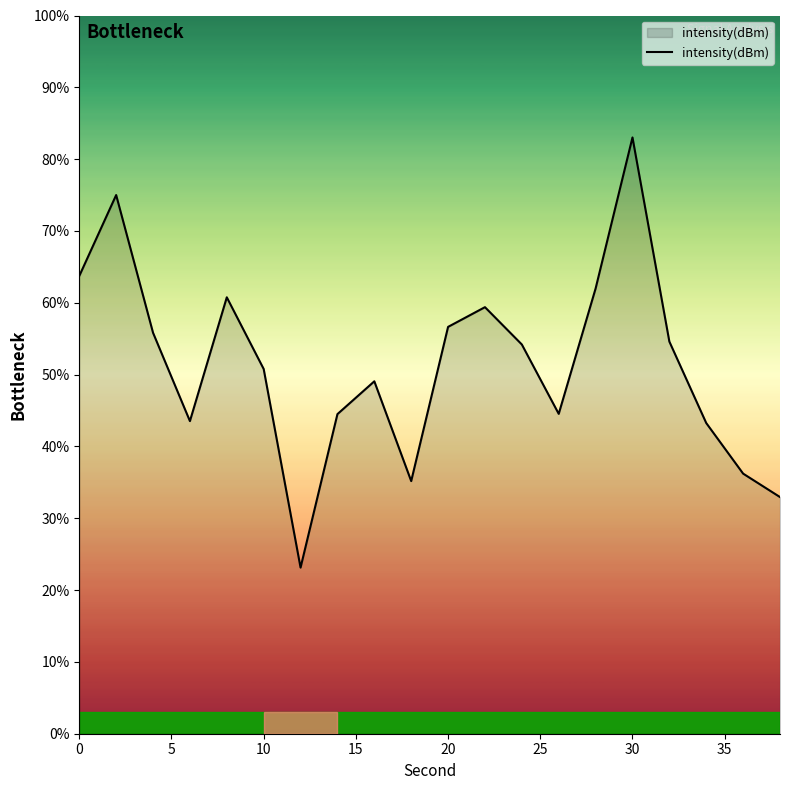

Does the chart display data point markers on the line(s)?

No